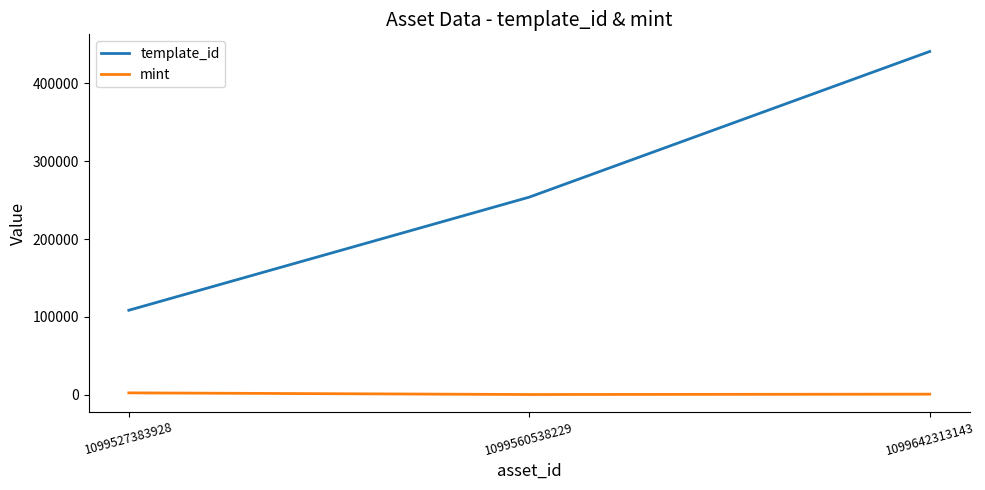

The template_id series shows 253787 at 1099560538229. True or false?

True